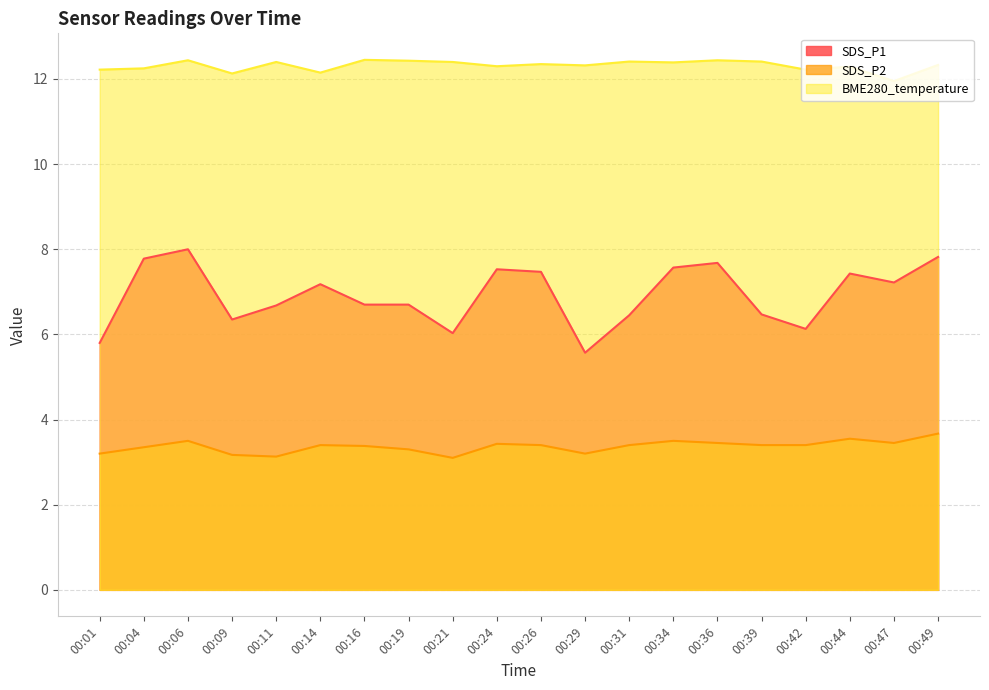

At which label is SDS_P1 closest to 6?

00:21